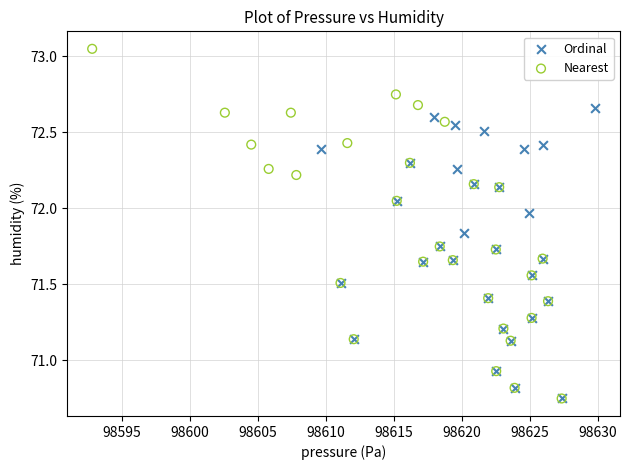

Which series reaches the maximum Y coordinate?

Nearest